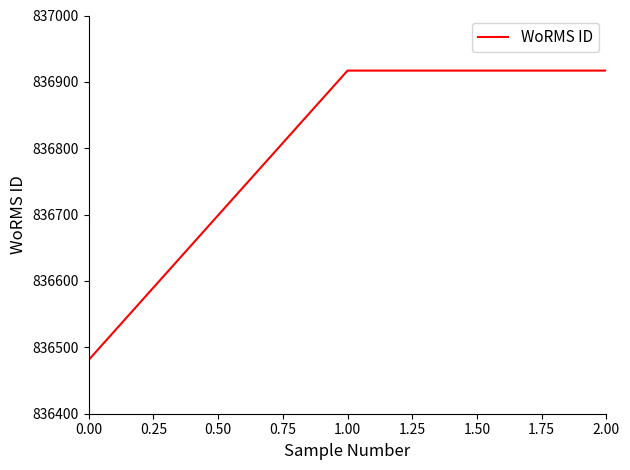

What is the smallest value displayed?

836481